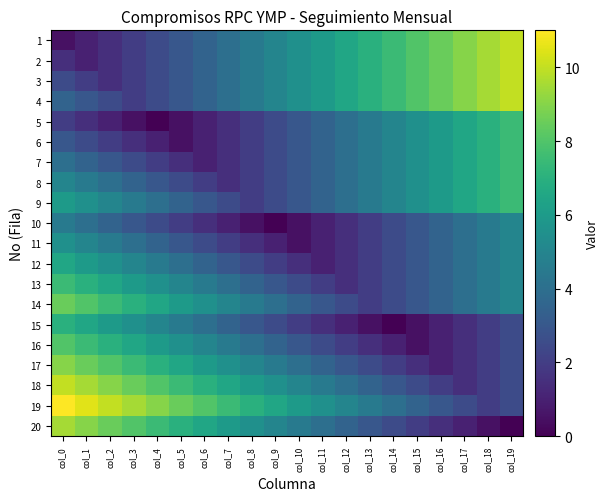

Reading left to right, list all the values displayed in this chart.

1: col_0=0.5	col_1=1.0	col_2=1.5	col_3=2.0	col_4=2.5	col_5=3.0	col_6=3.5	col_7=4.0	col_8=4.5	col_9=5.0	col_10=5.5	col_11=6.0	col_12=6.5	col_13=7.0	col_14=7.5	col_15=8.0	col_16=8.5	col_17=9.0	col_18=9.5	col_19=10.0
2: col_0=1.5	col_1=1.0	col_2=1.5	col_3=2.0	col_4=2.5	col_5=3.0	col_6=3.5	col_7=4.0	col_8=4.5	col_9=5.0	col_10=5.5	col_11=6.0	col_12=6.5	col_13=7.0	col_14=7.5	col_15=8.0	col_16=8.5	col_17=9.0	col_18=9.5	col_19=10.0
3: col_0=2.5	col_1=2.0	col_2=1.5	col_3=2.0	col_4=2.5	col_5=3.0	col_6=3.5	col_7=4.0	col_8=4.5	col_9=5.0	col_10=5.5	col_11=6.0	col_12=6.5	col_13=7.0	col_14=7.5	col_15=8.0	col_16=8.5	col_17=9.0	col_18=9.5	col_19=10.0
4: col_0=3.5	col_1=3.0	col_2=2.5	col_3=2.0	col_4=2.5	col_5=3.0	col_6=3.5	col_7=4.0	col_8=4.5	col_9=5.0	col_10=5.5	col_11=6.0	col_12=6.5	col_13=7.0	col_14=7.5	col_15=8.0	col_16=8.5	col_17=9.0	col_18=9.5	col_19=10.0
5: col_0=2.0	col_1=1.5	col_2=1.0	col_3=0.5	col_4=0.0	col_5=0.5	col_6=1.0	col_7=1.5	col_8=2.0	col_9=2.5	col_10=3.0	col_11=3.5	col_12=4.0	col_13=4.5	col_14=5.0	col_15=5.5	col_16=6.0	col_17=6.5	col_18=7.0	col_19=7.5
6: col_0=3.0	col_1=2.5	col_2=2.0	col_3=1.5	col_4=1.0	col_5=0.5	col_6=1.0	col_7=1.5	col_8=2.0	col_9=2.5	col_10=3.0	col_11=3.5	col_12=4.0	col_13=4.5	col_14=5.0	col_15=5.5	col_16=6.0	col_17=6.5	col_18=7.0	col_19=7.5
7: col_0=4.0	col_1=3.5	col_2=3.0	col_3=2.5	col_4=2.0	col_5=1.5	col_6=1.0	col_7=1.5	col_8=2.0	col_9=2.5	col_10=3.0	col_11=3.5	col_12=4.0	col_13=4.5	col_14=5.0	col_15=5.5	col_16=6.0	col_17=6.5	col_18=7.0	col_19=7.5
8: col_0=5.0	col_1=4.5	col_2=4.0	col_3=3.5	col_4=3.0	col_5=2.5	col_6=2.0	col_7=1.5	col_8=2.0	col_9=2.5	col_10=3.0	col_11=3.5	col_12=4.0	col_13=4.5	col_14=5.0	col_15=5.5	col_16=6.0	col_17=6.5	col_18=7.0	col_19=7.5
9: col_0=6.0	col_1=5.5	col_2=5.0	col_3=4.5	col_4=4.0	col_5=3.5	col_6=3.0	col_7=2.5	col_8=2.0	col_9=2.5	col_10=3.0	col_11=3.5	col_12=4.0	col_13=4.5	col_14=5.0	col_15=5.5	col_16=6.0	col_17=6.5	col_18=7.0	col_19=7.5
10: col_0=4.5	col_1=4.0	col_2=3.5	col_3=3.0	col_4=2.5	col_5=2.0	col_6=1.5	col_7=1.0	col_8=0.5	col_9=0.0	col_10=0.5	col_11=1.0	col_12=1.5	col_13=2.0	col_14=2.5	col_15=3.0	col_16=3.5	col_17=4.0	col_18=4.5	col_19=5.0
11: col_0=5.5	col_1=5.0	col_2=4.5	col_3=4.0	col_4=3.5	col_5=3.0	col_6=2.5	col_7=2.0	col_8=1.5	col_9=1.0	col_10=0.5	col_11=1.0	col_12=1.5	col_13=2.0	col_14=2.5	col_15=3.0	col_16=3.5	col_17=4.0	col_18=4.5	col_19=5.0
12: col_0=6.5	col_1=6.0	col_2=5.5	col_3=5.0	col_4=4.5	col_5=4.0	col_6=3.5	col_7=3.0	col_8=2.5	col_9=2.0	col_10=1.5	col_11=1.0	col_12=1.5	col_13=2.0	col_14=2.5	col_15=3.0	col_16=3.5	col_17=4.0	col_18=4.5	col_19=5.0
13: col_0=7.5	col_1=7.0	col_2=6.5	col_3=6.0	col_4=5.5	col_5=5.0	col_6=4.5	col_7=4.0	col_8=3.5	col_9=3.0	col_10=2.5	col_11=2.0	col_12=1.5	col_13=2.0	col_14=2.5	col_15=3.0	col_16=3.5	col_17=4.0	col_18=4.5	col_19=5.0
14: col_0=8.5	col_1=8.0	col_2=7.5	col_3=7.0	col_4=6.5	col_5=6.0	col_6=5.5	col_7=5.0	col_8=4.5	col_9=4.0	col_10=3.5	col_11=3.0	col_12=2.5	col_13=2.0	col_14=2.5	col_15=3.0	col_16=3.5	col_17=4.0	col_18=4.5	col_19=5.0
15: col_0=7.0	col_1=6.5	col_2=6.0	col_3=5.5	col_4=5.0	col_5=4.5	col_6=4.0	col_7=3.5	col_8=3.0	col_9=2.5	col_10=2.0	col_11=1.5	col_12=1.0	col_13=0.5	col_14=0.0	col_15=0.5	col_16=1.0	col_17=1.5	col_18=2.0	col_19=2.5
16: col_0=8.0	col_1=7.5	col_2=7.0	col_3=6.5	col_4=6.0	col_5=5.5	col_6=5.0	col_7=4.5	col_8=4.0	col_9=3.5	col_10=3.0	col_11=2.5	col_12=2.0	col_13=1.5	col_14=1.0	col_15=0.5	col_16=1.0	col_17=1.5	col_18=2.0	col_19=2.5
17: col_0=9.0	col_1=8.5	col_2=8.0	col_3=7.5	col_4=7.0	col_5=6.5	col_6=6.0	col_7=5.5	col_8=5.0	col_9=4.5	col_10=4.0	col_11=3.5	col_12=3.0	col_13=2.5	col_14=2.0	col_15=1.5	col_16=1.0	col_17=1.5	col_18=2.0	col_19=2.5
18: col_0=10.0	col_1=9.5	col_2=9.0	col_3=8.5	col_4=8.0	col_5=7.5	col_6=7.0	col_7=6.5	col_8=6.0	col_9=5.5	col_10=5.0	col_11=4.5	col_12=4.0	col_13=3.5	col_14=3.0	col_15=2.5	col_16=2.0	col_17=1.5	col_18=2.0	col_19=2.5
19: col_0=11.0	col_1=10.5	col_2=10.0	col_3=9.5	col_4=9.0	col_5=8.5	col_6=8.0	col_7=7.5	col_8=7.0	col_9=6.5	col_10=6.0	col_11=5.5	col_12=5.0	col_13=4.5	col_14=4.0	col_15=3.5	col_16=3.0	col_17=2.5	col_18=2.0	col_19=2.5
20: col_0=9.5	col_1=9.0	col_2=8.5	col_3=8.0	col_4=7.5	col_5=7.0	col_6=6.5	col_7=6.0	col_8=5.5	col_9=5.0	col_10=4.5	col_11=4.0	col_12=3.5	col_13=3.0	col_14=2.5	col_15=2.0	col_16=1.5	col_17=1.0	col_18=0.5	col_19=0.0